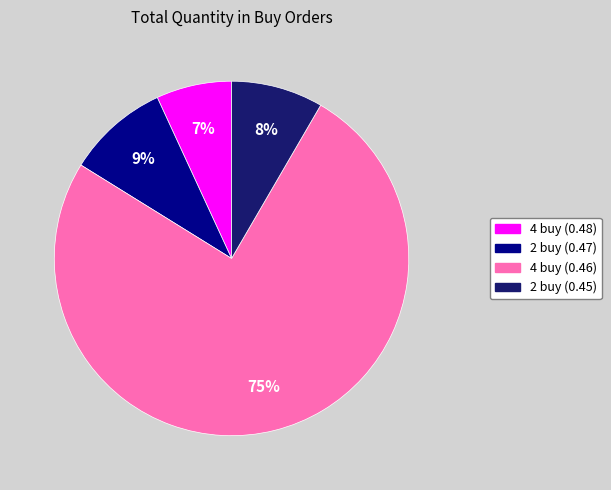

Is there any slice that represents more than half of the pie?

Yes